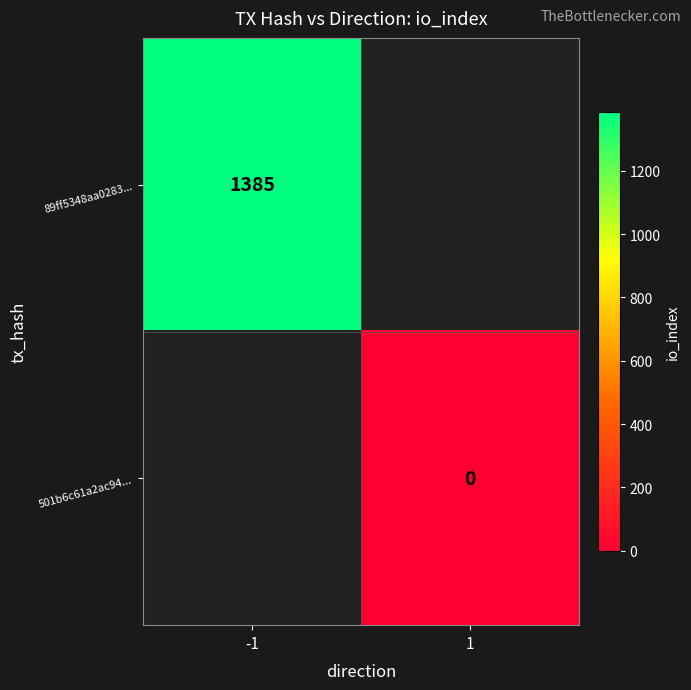

Which category has the highest value across all series?

-1